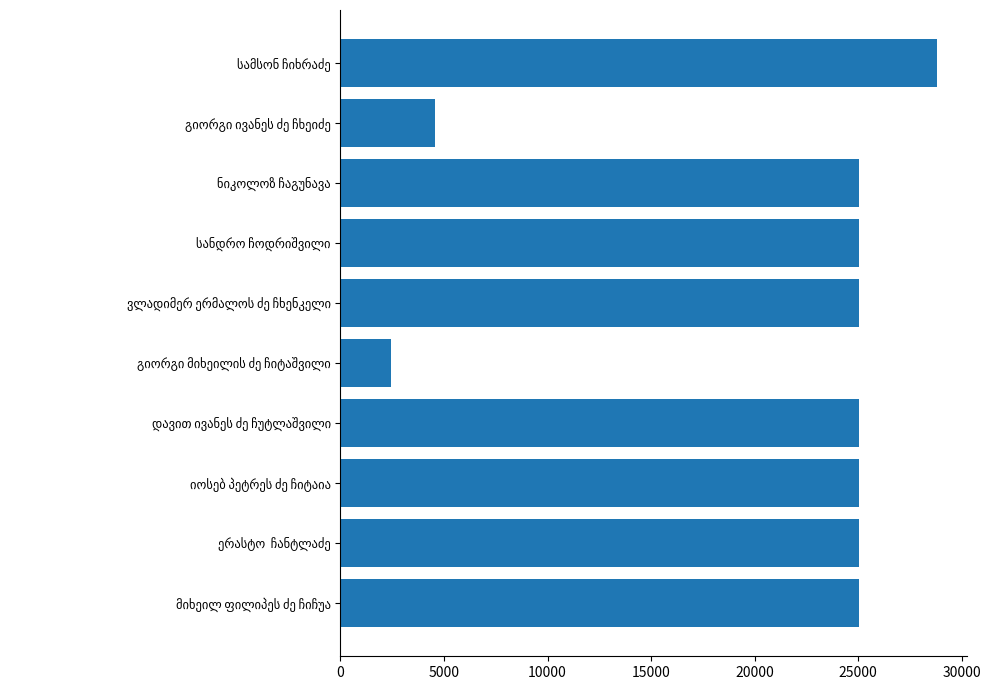

What is the greatest value displayed?

28799